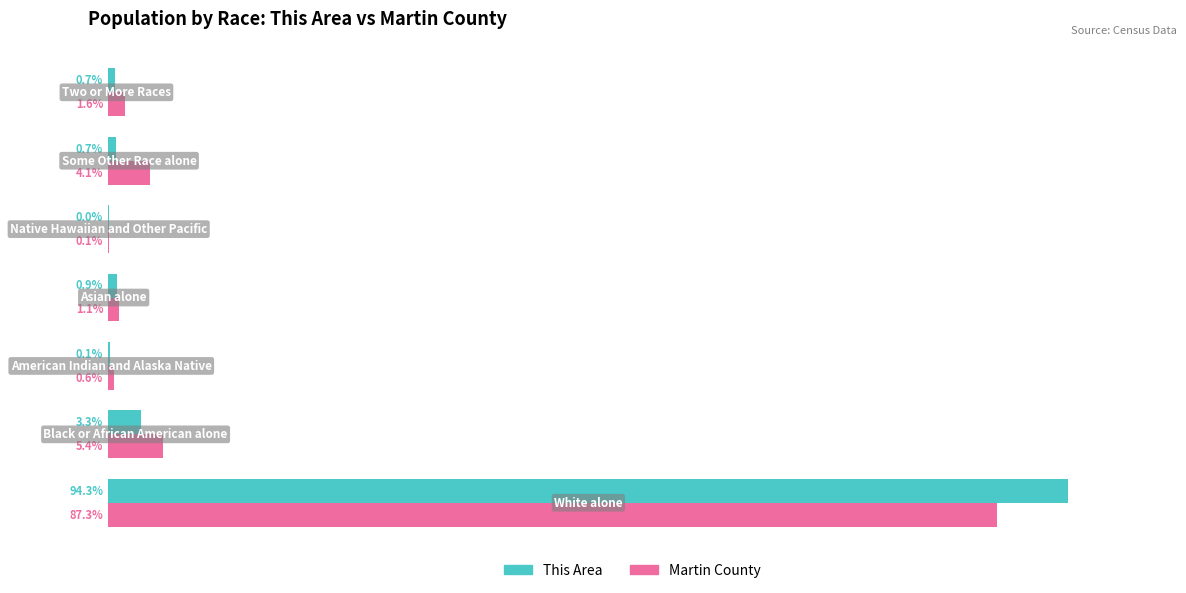

What is the value of the Martin County bar at the 1st from the left?

87.3